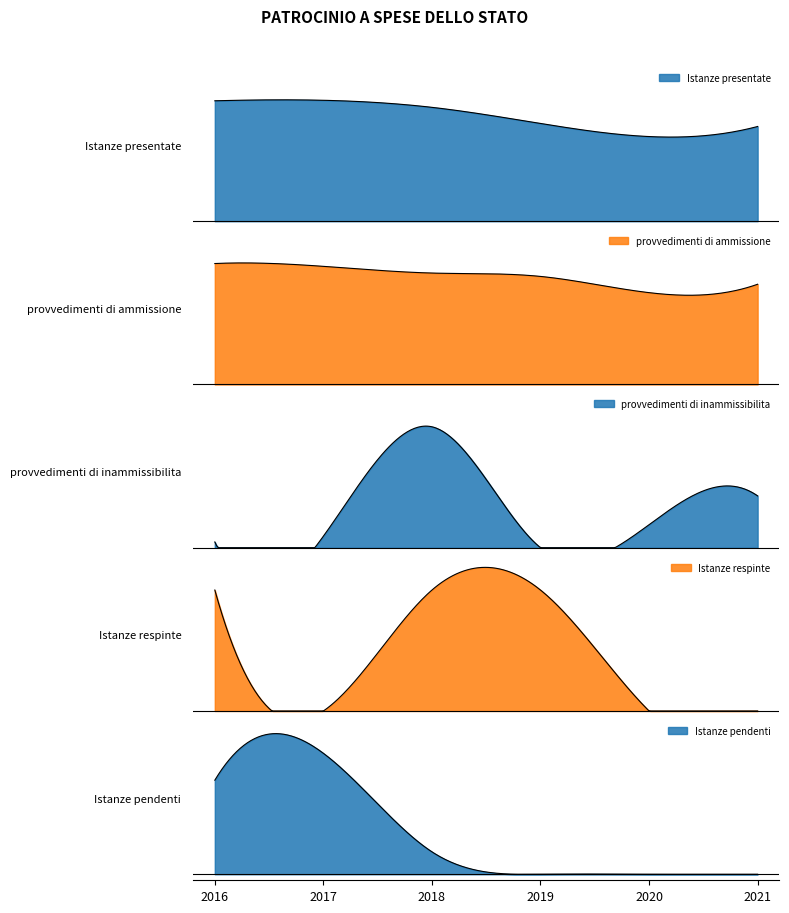

Count the number of data series in this chart.

5